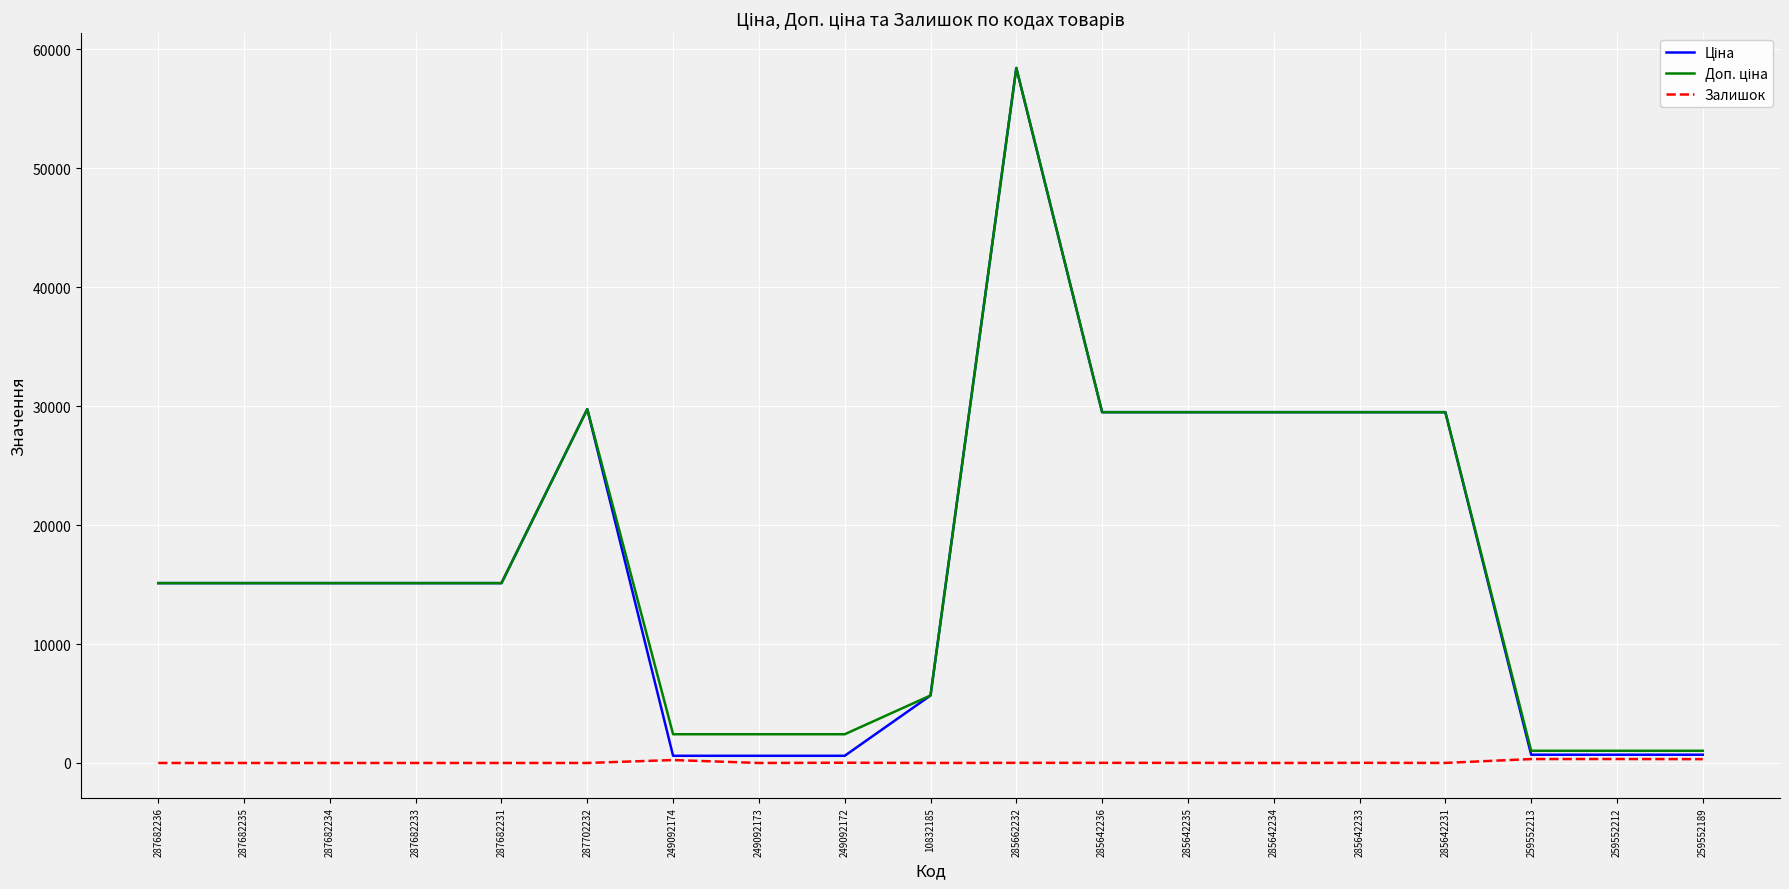

Which category has the highest value across all series?

285662232